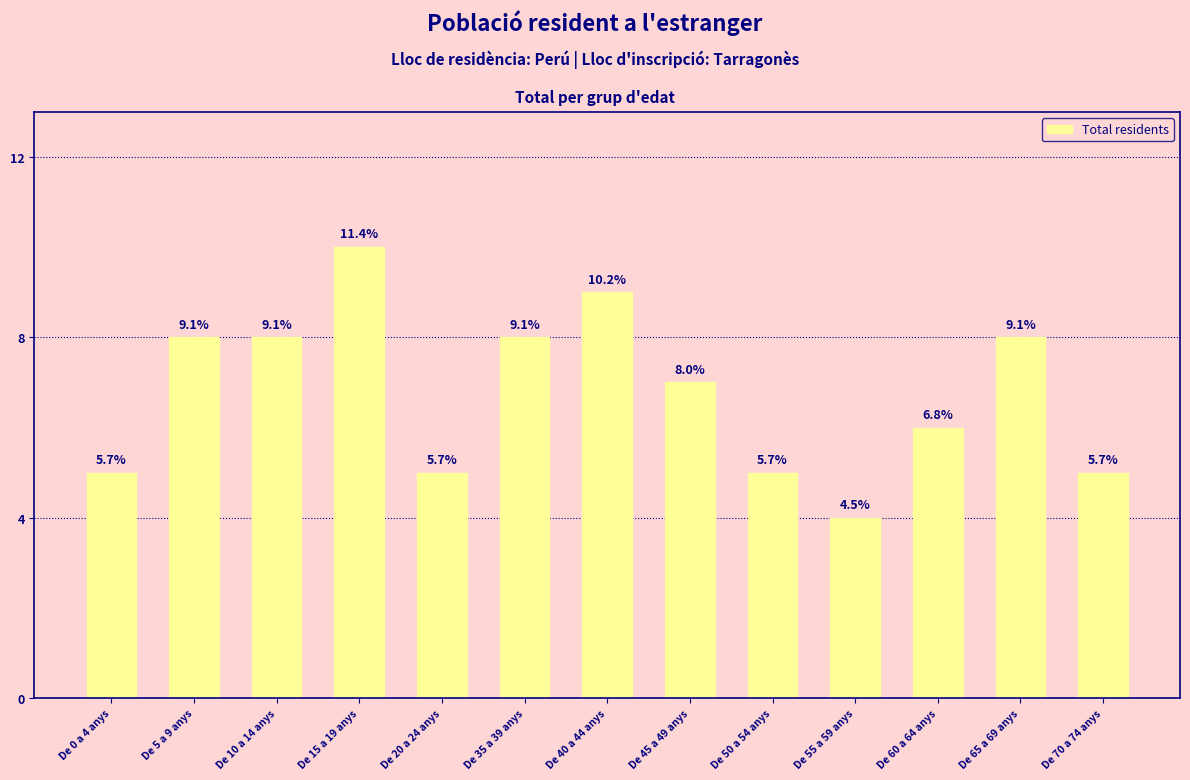

How many bars are there in total?

13